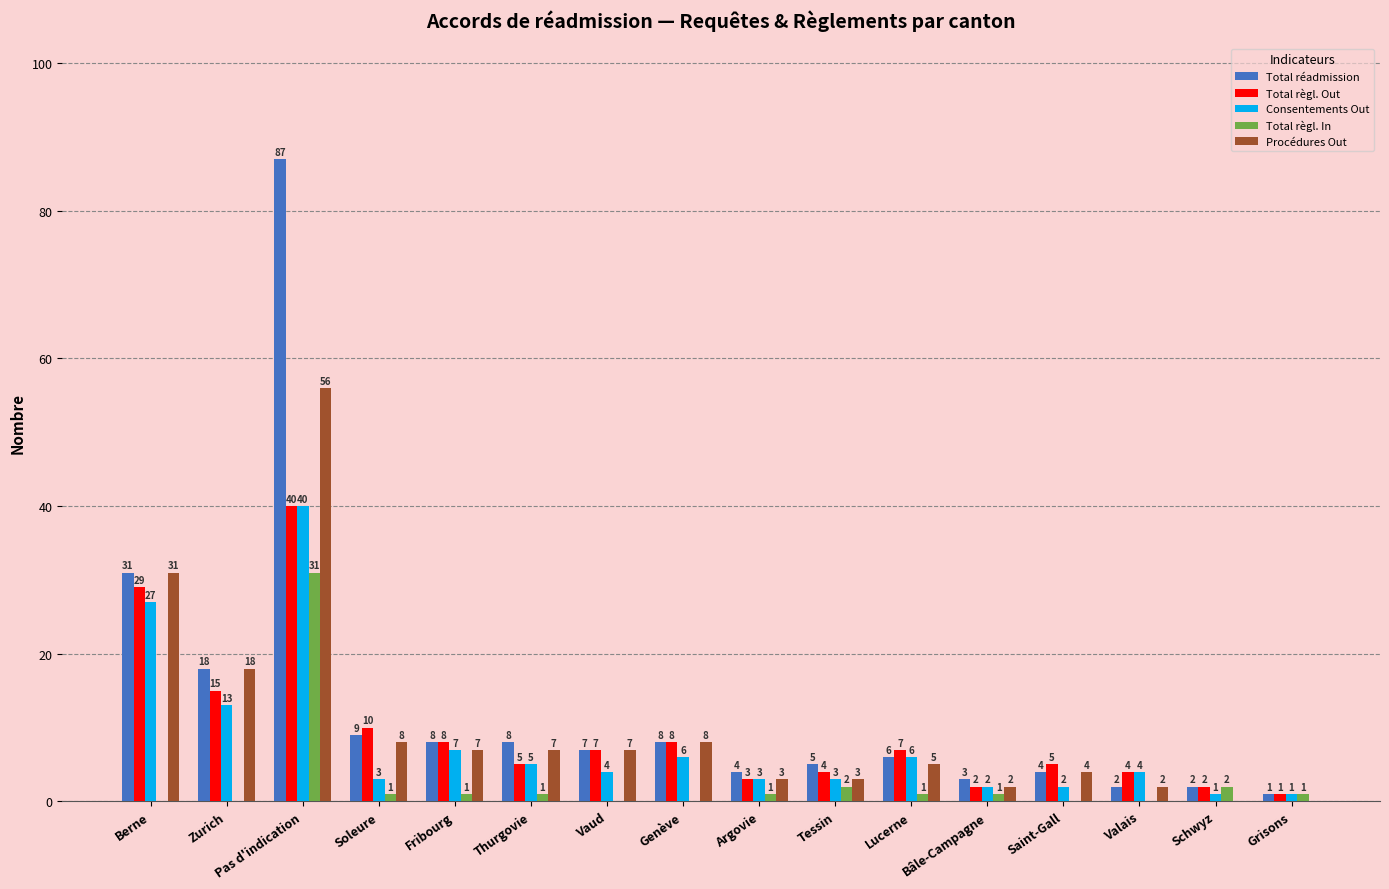

Is the value of Total règl. Out at Soleure greater than the value of Consentements Out at Pas d'indication?

No